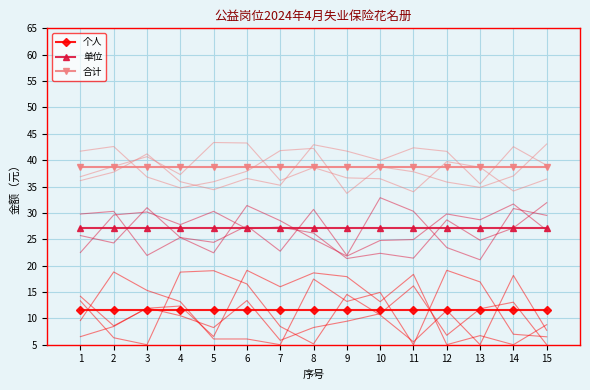

What is the highest value of the 个人 series?

11.6